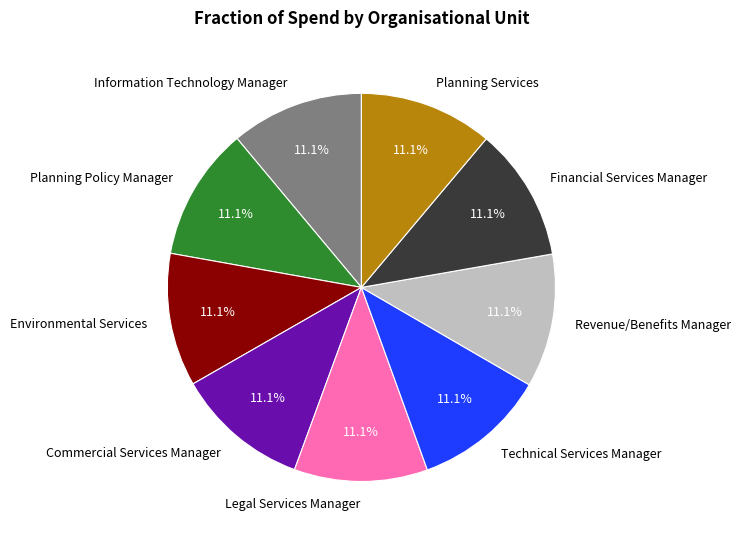

What is the ratio of the value at Planning Policy Manager to the value at Technical Services Manager?

1.0